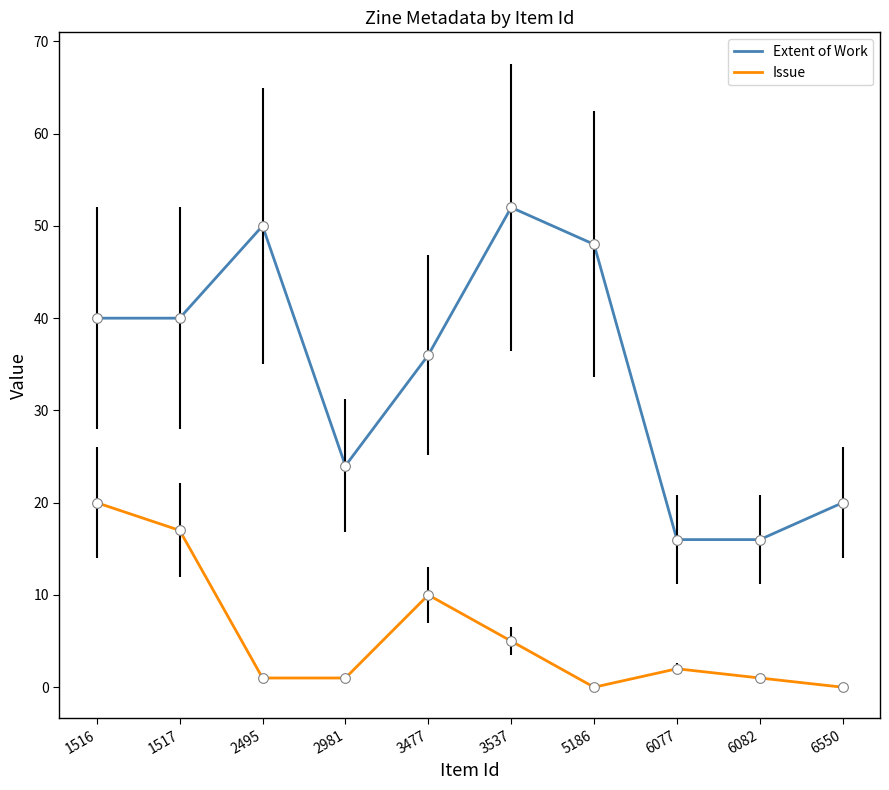

Where is the first local maximum for Extent of Work?

2495